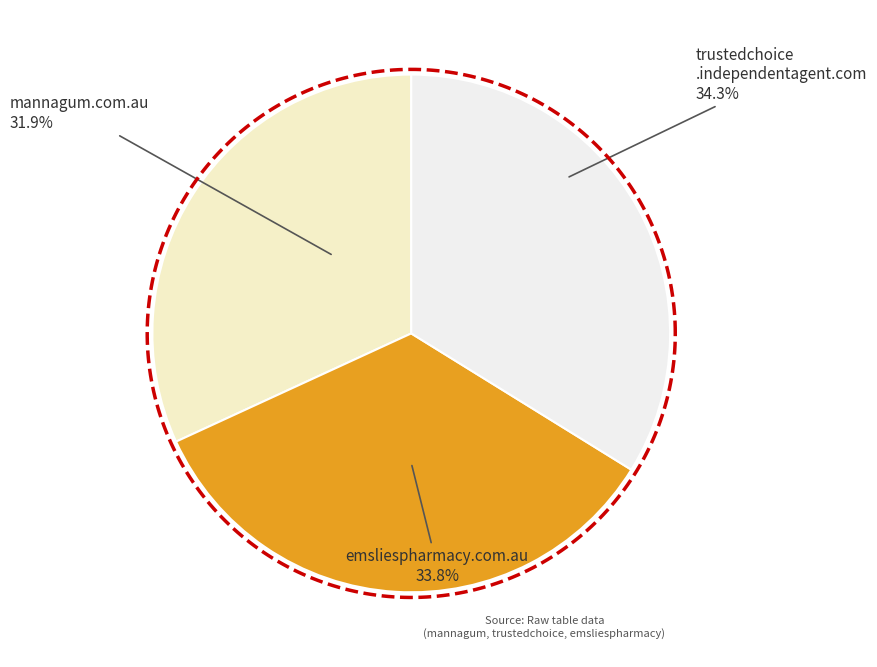

To the nearest percent, what is the difference between the largest and smallest slice percentages?

2%